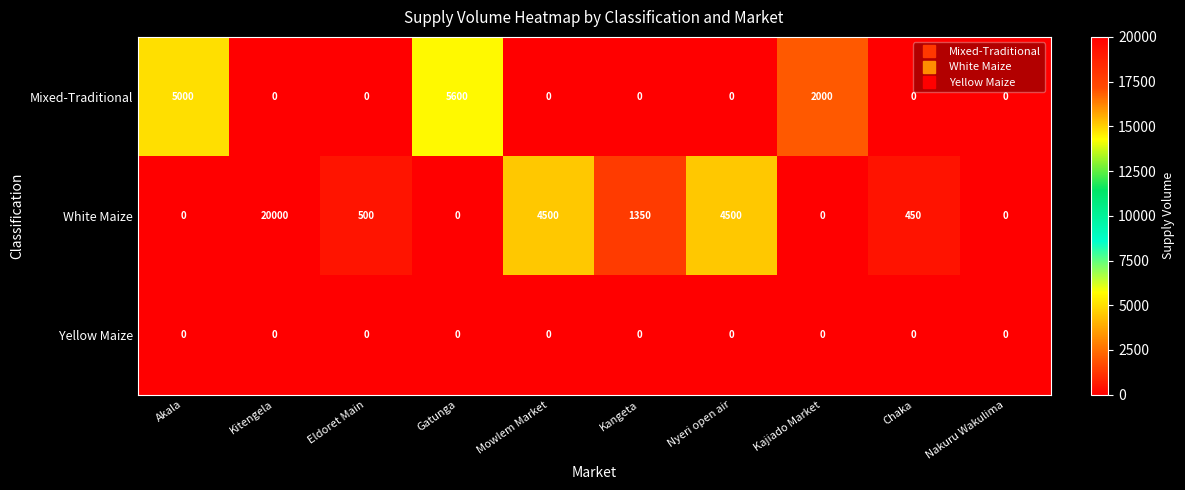

What is the maximum value shown in the chart?

20000